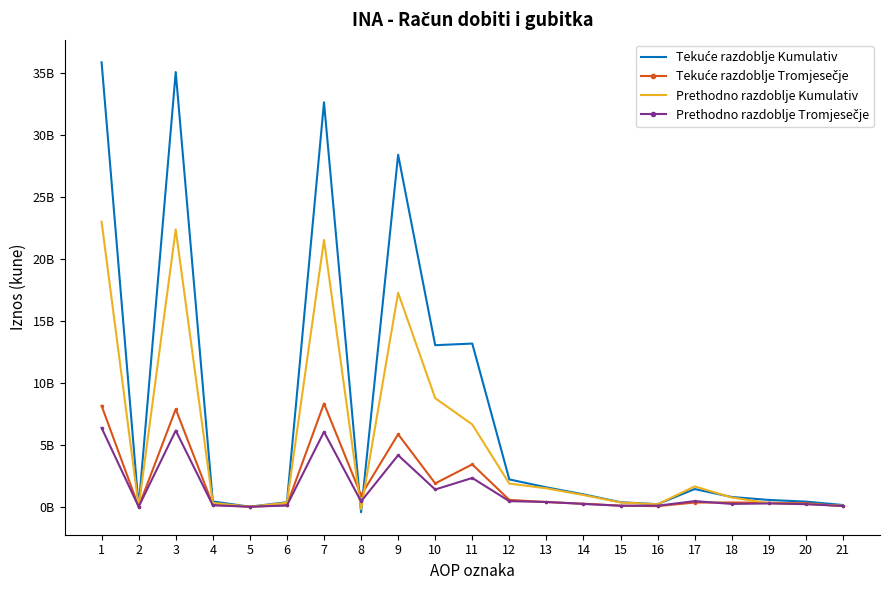

What is the difference between the highest and lowest values at 15?

284000000